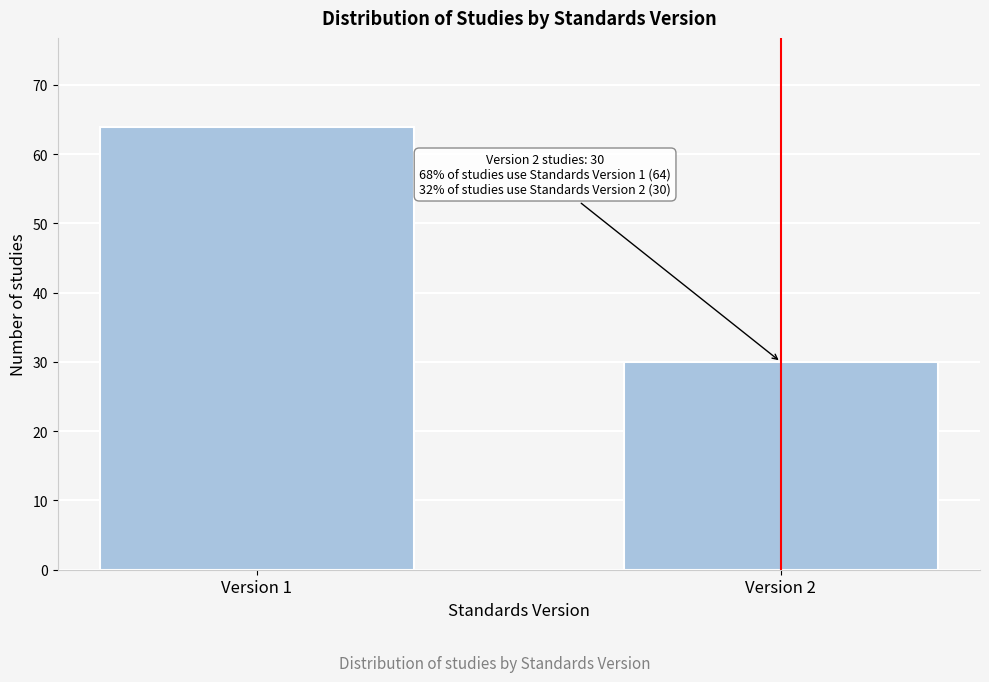

Reading left to right, what are all the values shown in this chart?

Version 1=64	Version 2=30